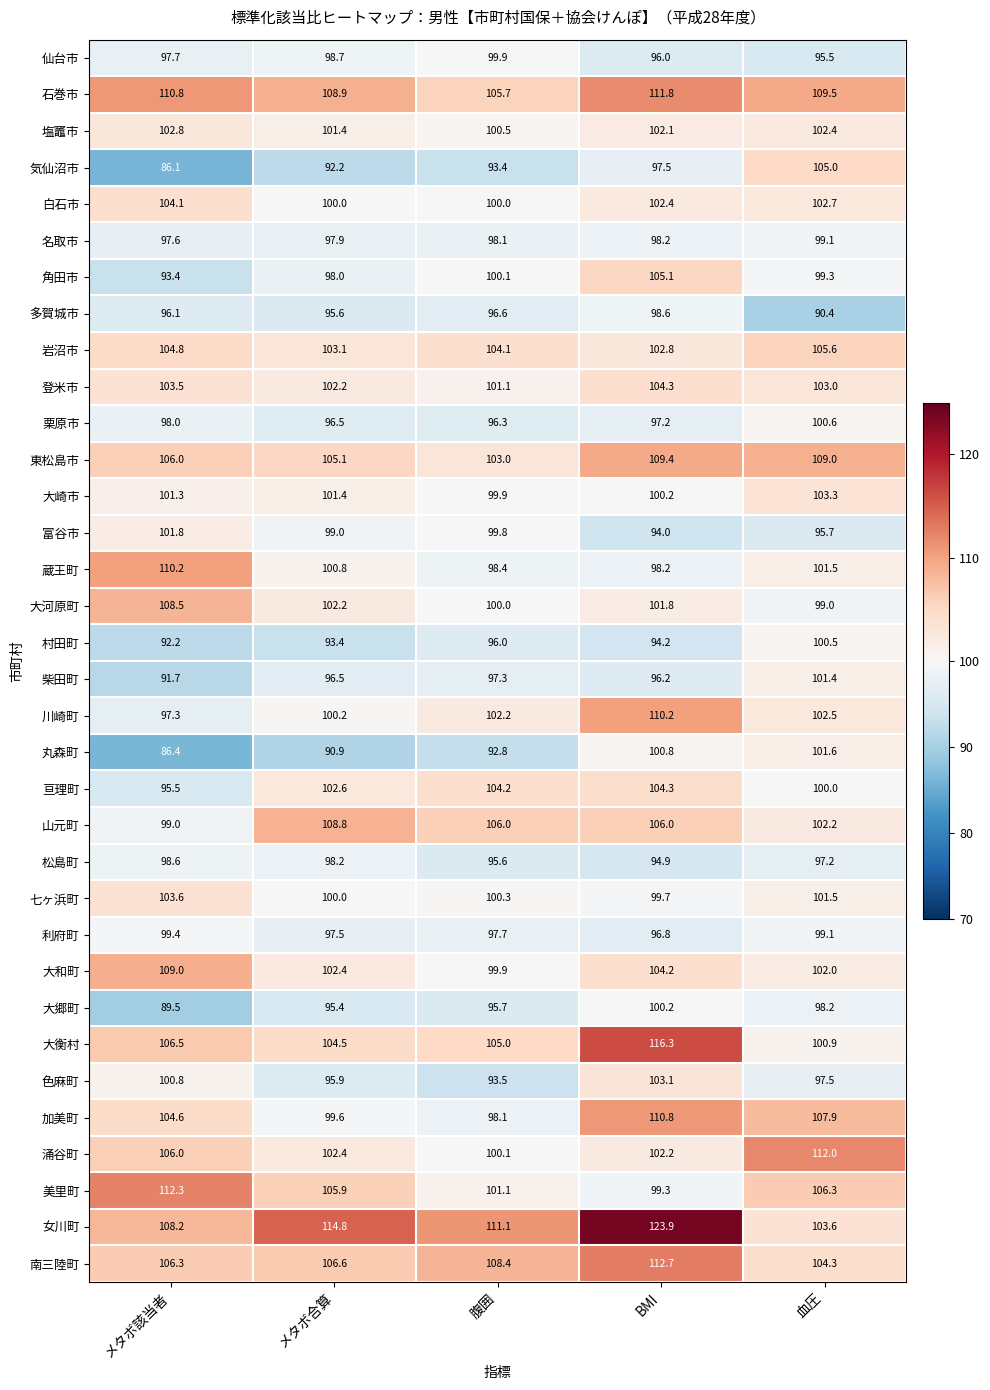

What is the greatest value displayed?

123.9